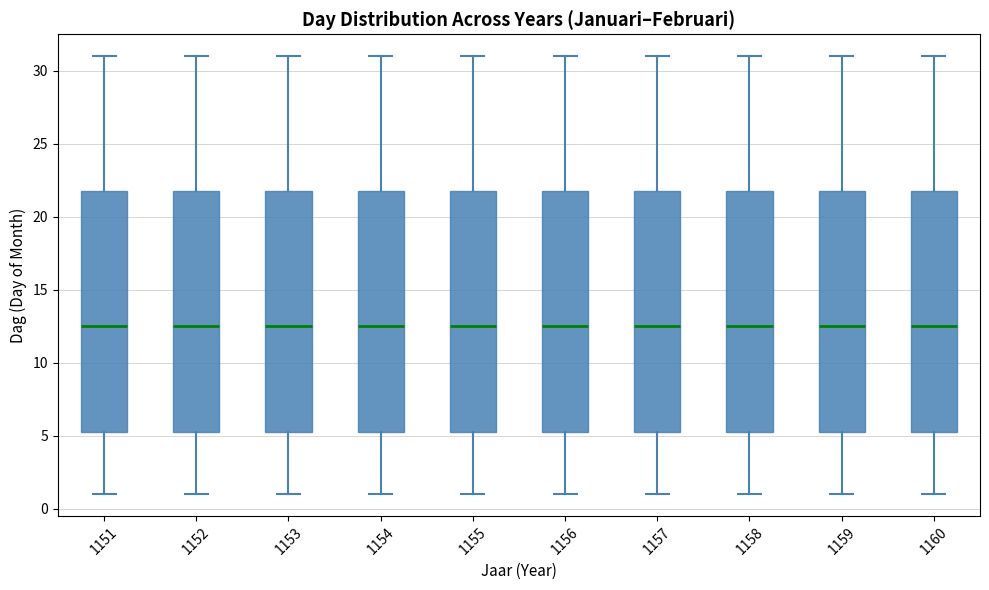

Where is the lower edge of the box at x = 1156 on the y-axis? The values are not printed on the chart, so give them approximately, as read against the axis.

5.5